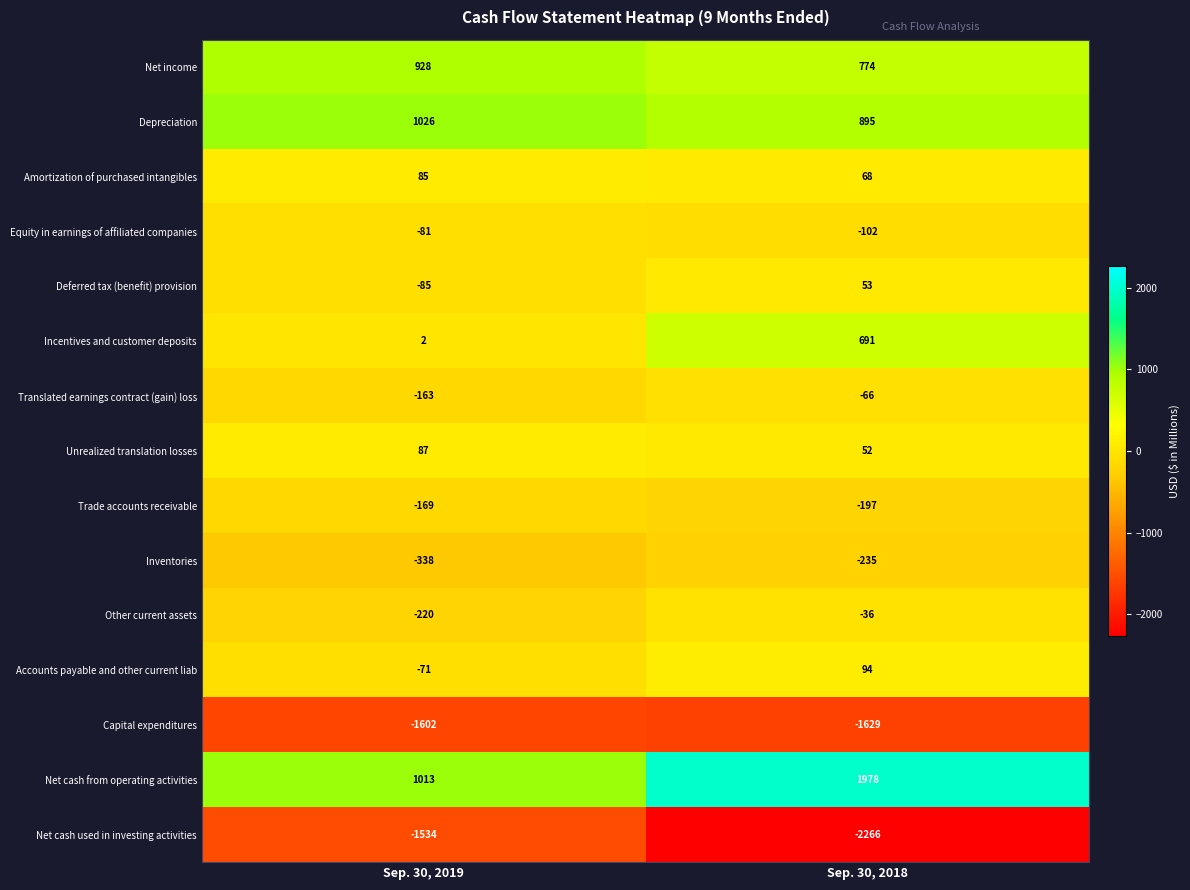

At which category is the sum across all series the highest?

Sep. 30, 2018